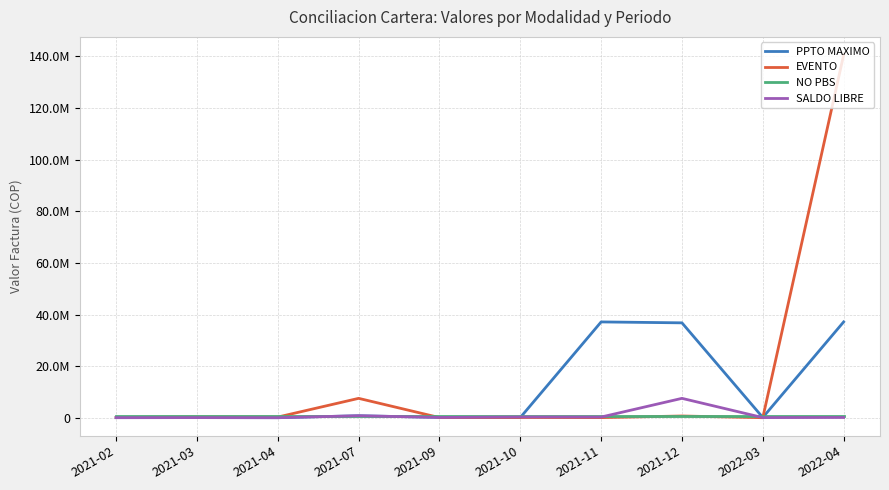

Does the chart have visible grid lines?

Yes